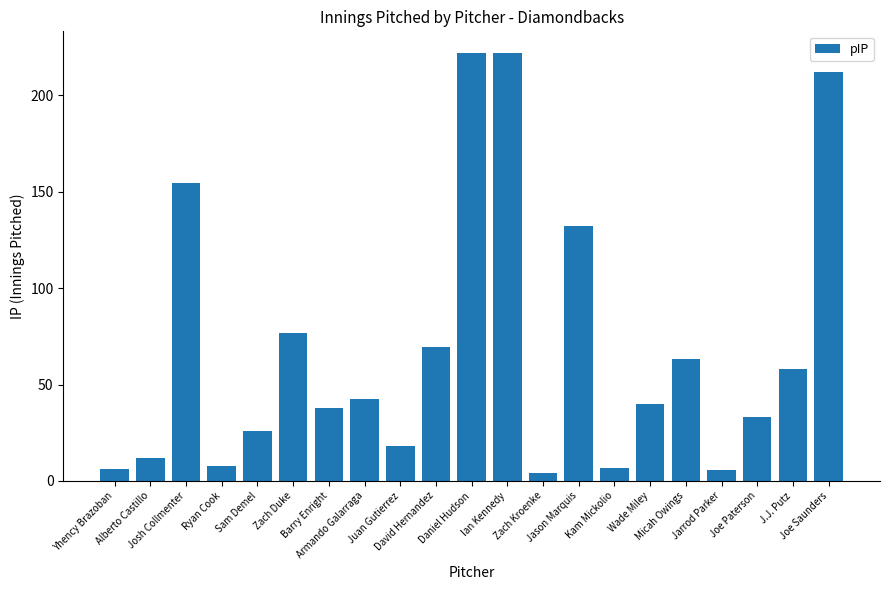

What is the maximum value shown in the chart?

222.0